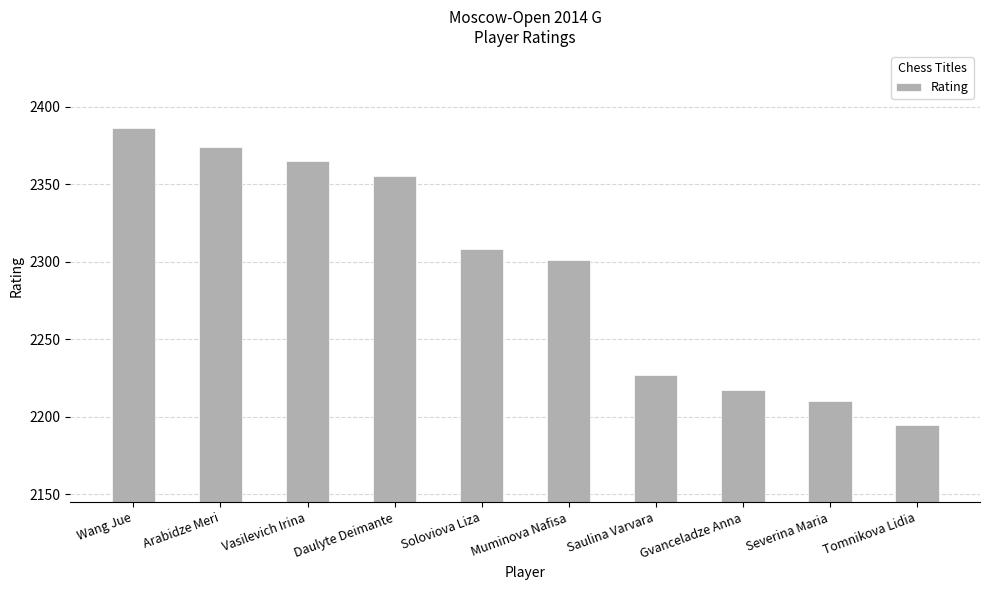

What is the difference between the maximum and minimum values?

191